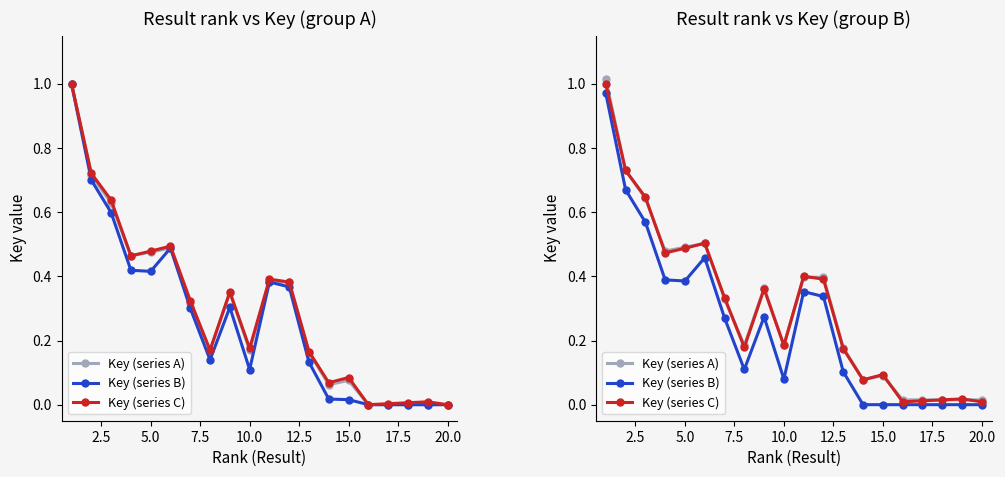

What is the sum of the Key (series B) values at 19 and 7.5?

0.4